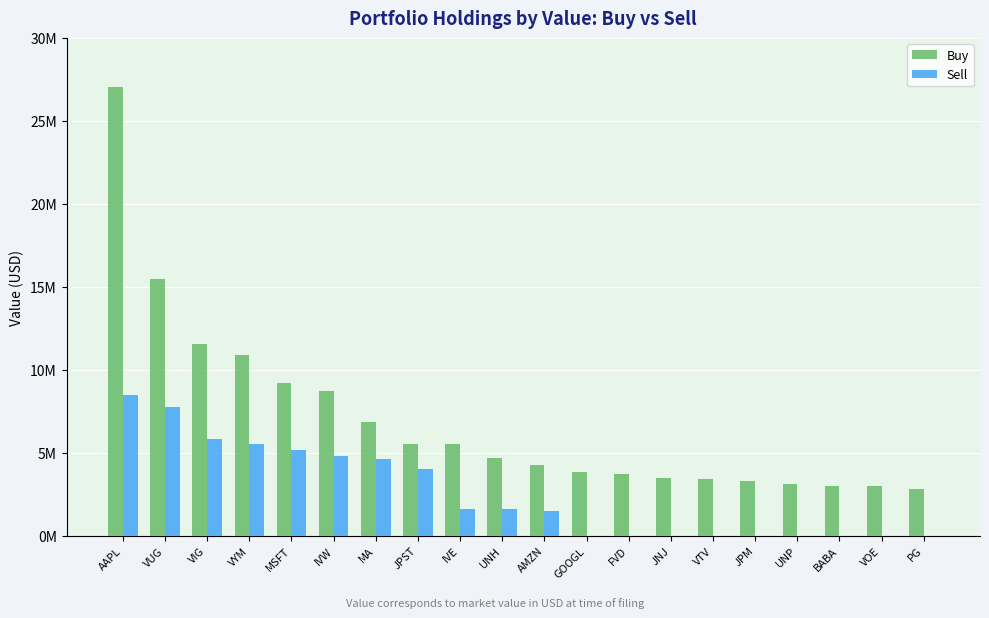

Are the bars horizontal?

No